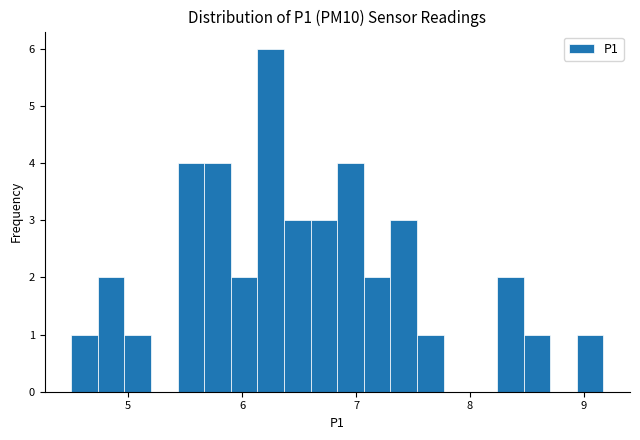

Read against the x-axis, roughly where is the centre of the tallest bar?

6.3